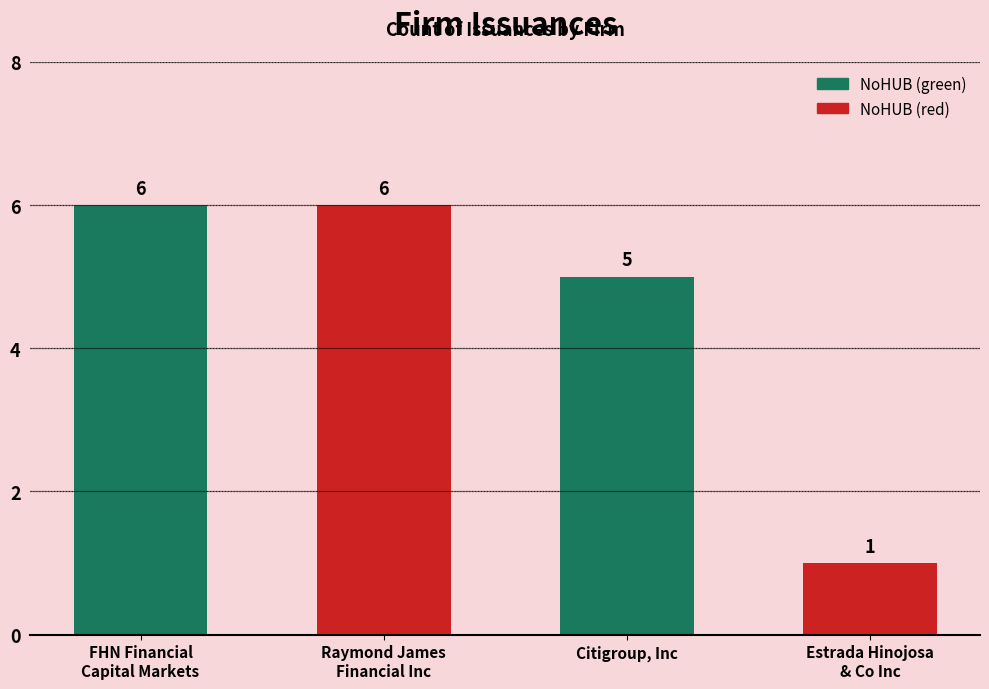

What value does the data have at Citigroup, Inc?

5